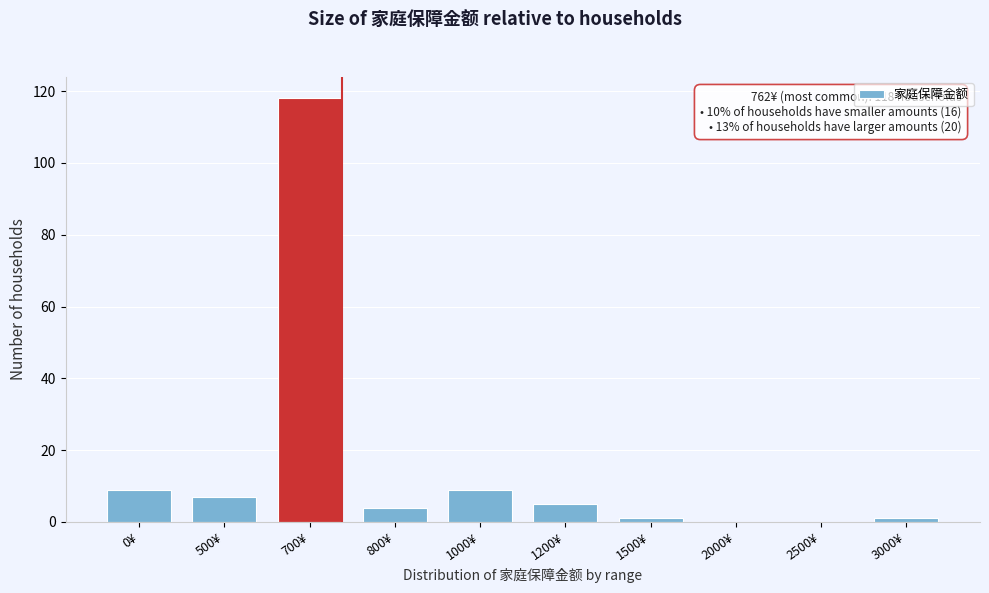

Reading left to right, extract all data points from this chart.

0¥=9	500¥=7	700¥=118	800¥=4	1000¥=9	1200¥=5	1500¥=1	2000¥=0	2500¥=0	3000¥=1